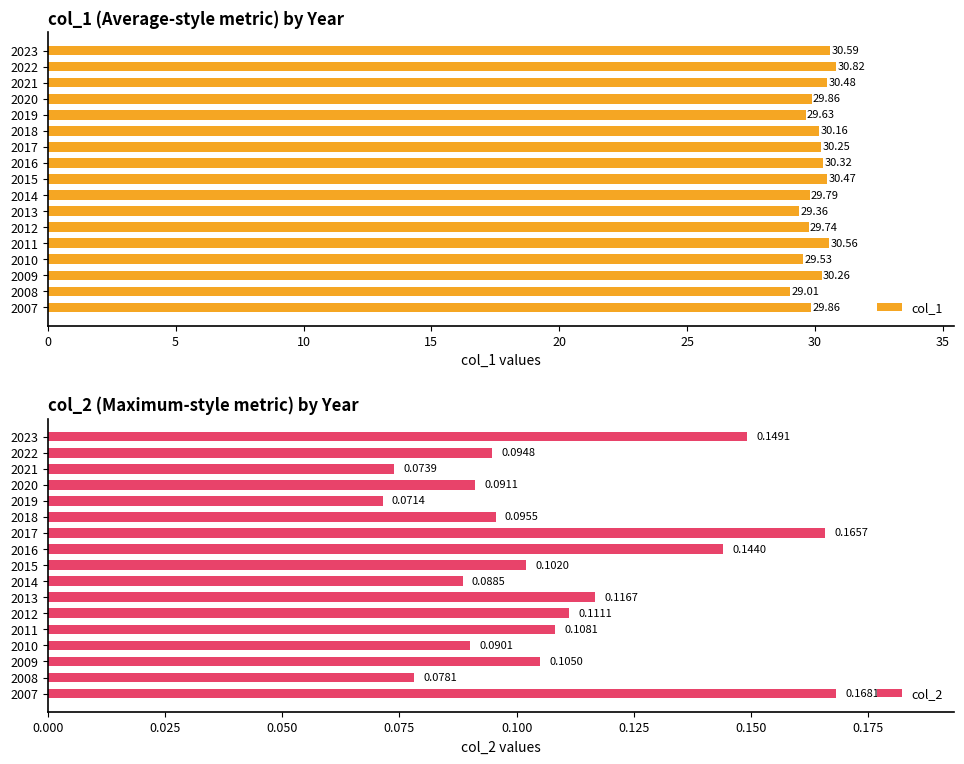

How many bars are there in total?

34